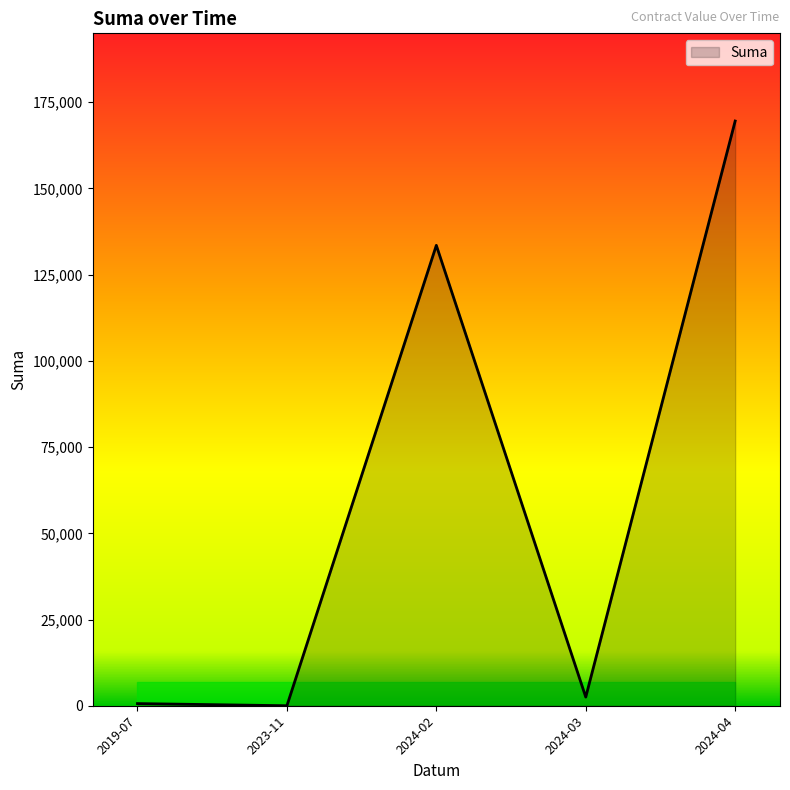

Where is the first local maximum?

2024-02